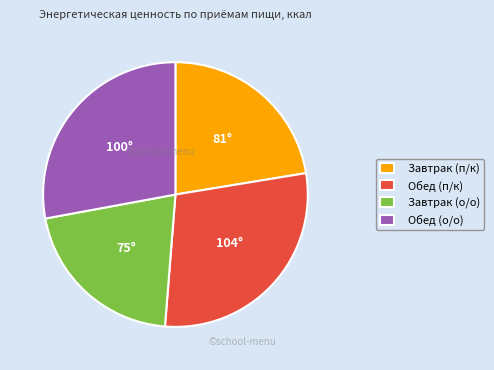

Combined, do Завтрак (о/о) and Обед (п/к) account for over 50%?

No